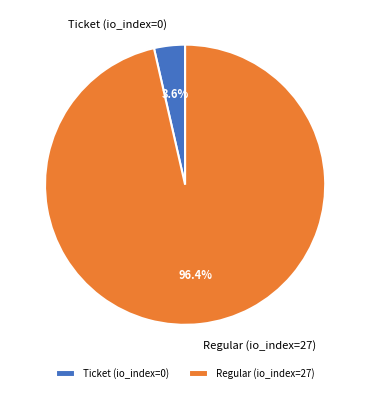

Which slice is the largest?

Regular